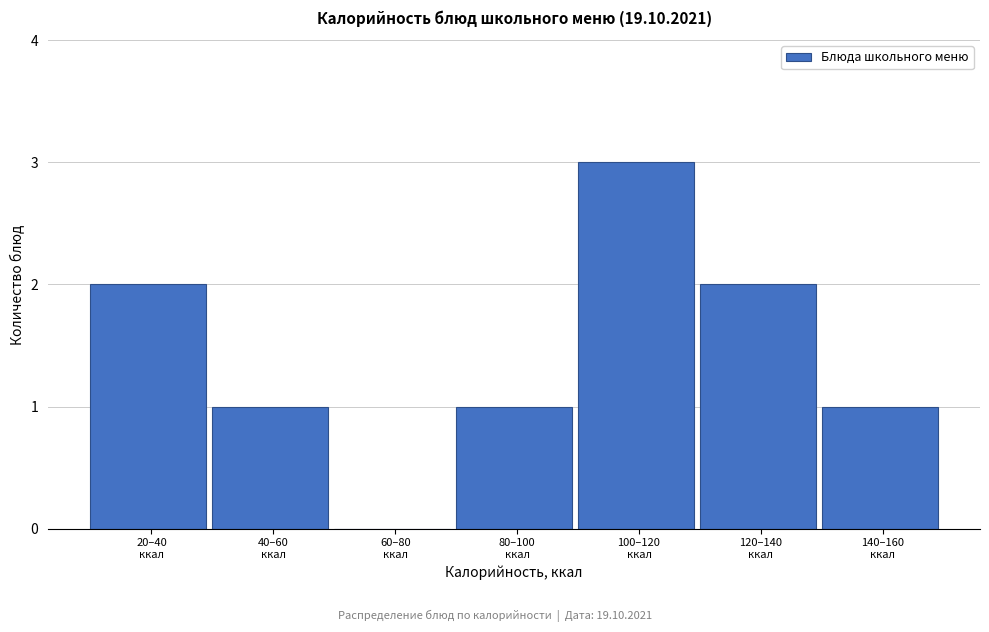

What is the greatest value displayed?

3